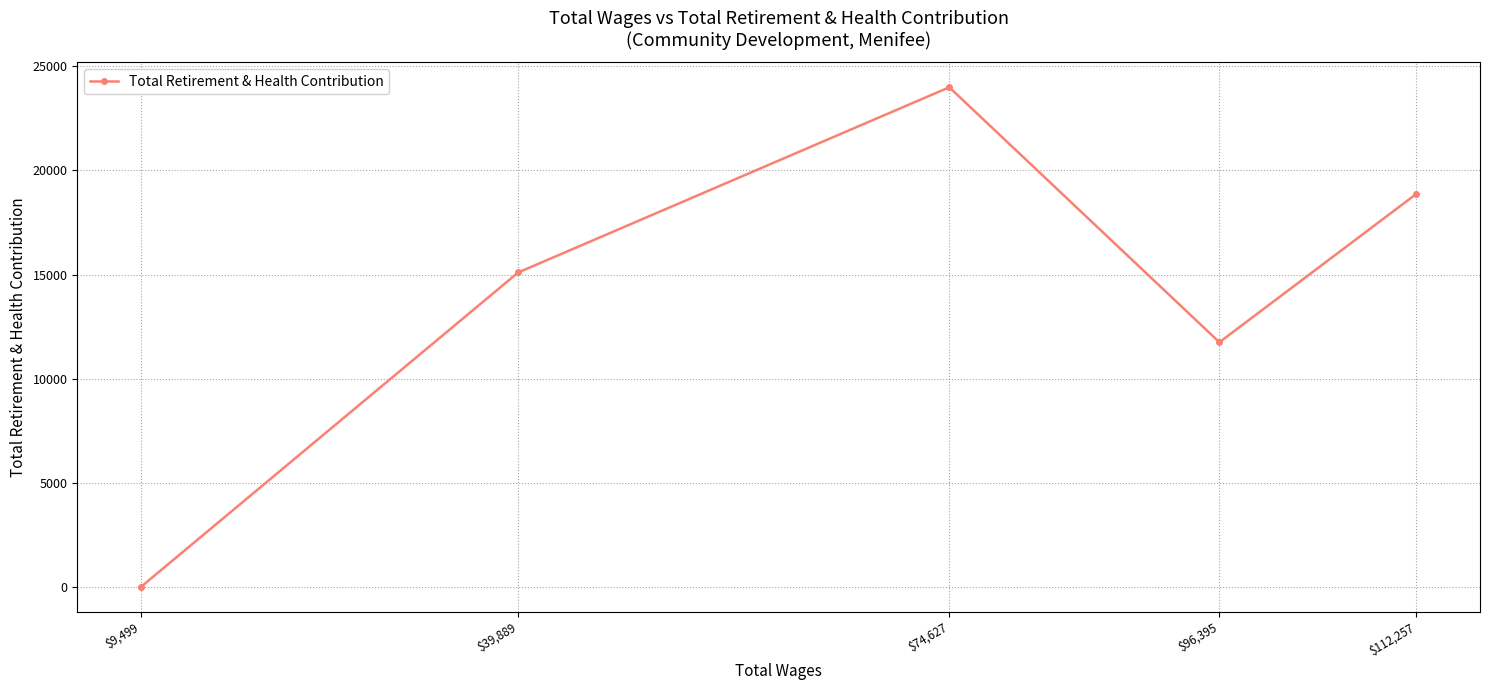

Reading right to left, transcribe all the data shown in this chart.

$112,257=18868	$96,395=11747	$74,627=23995	$39,889=15098	$9,499=0